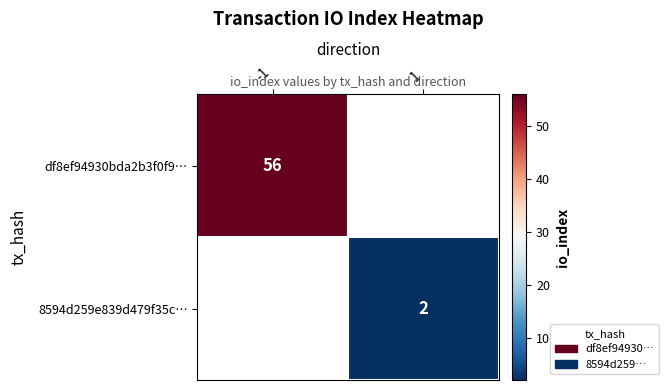

The df8ef94930bda2b3f0f9… series shows 56 at -1. True or false?

True